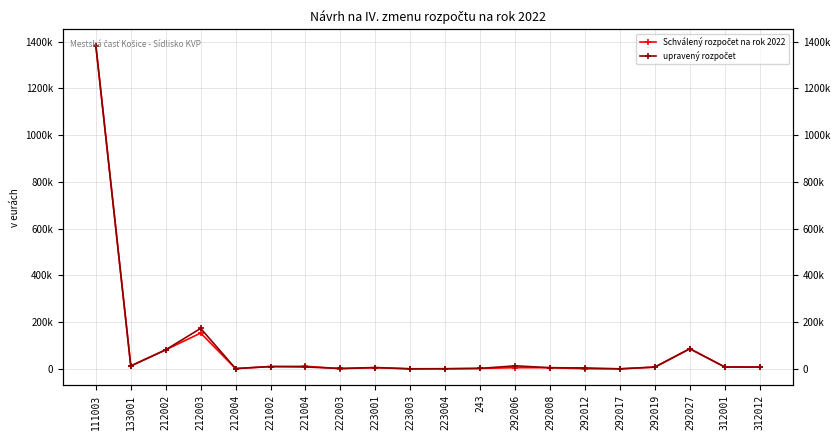

Between which two adjacent categories do upravený rozpočet and Schválený rozpočet na rok 2022 first intersect?

221004 and 222003